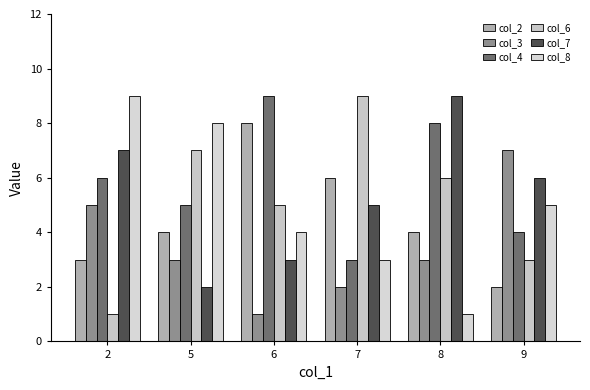

Rank the categories by col_7 value from lowest to highest.

5, 6, 7, 9, 2, 8